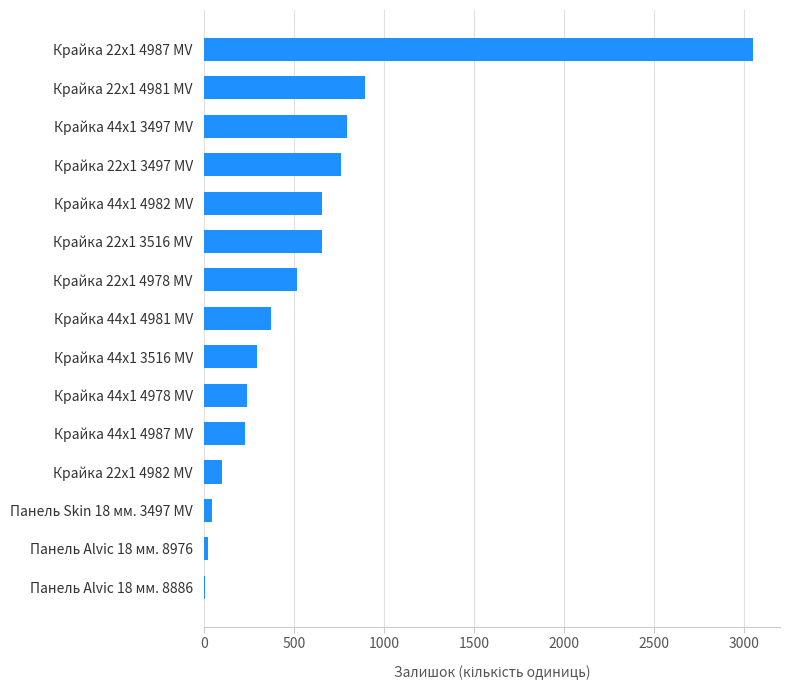

Are the bars grouped side by side (vs. stacked)?

No